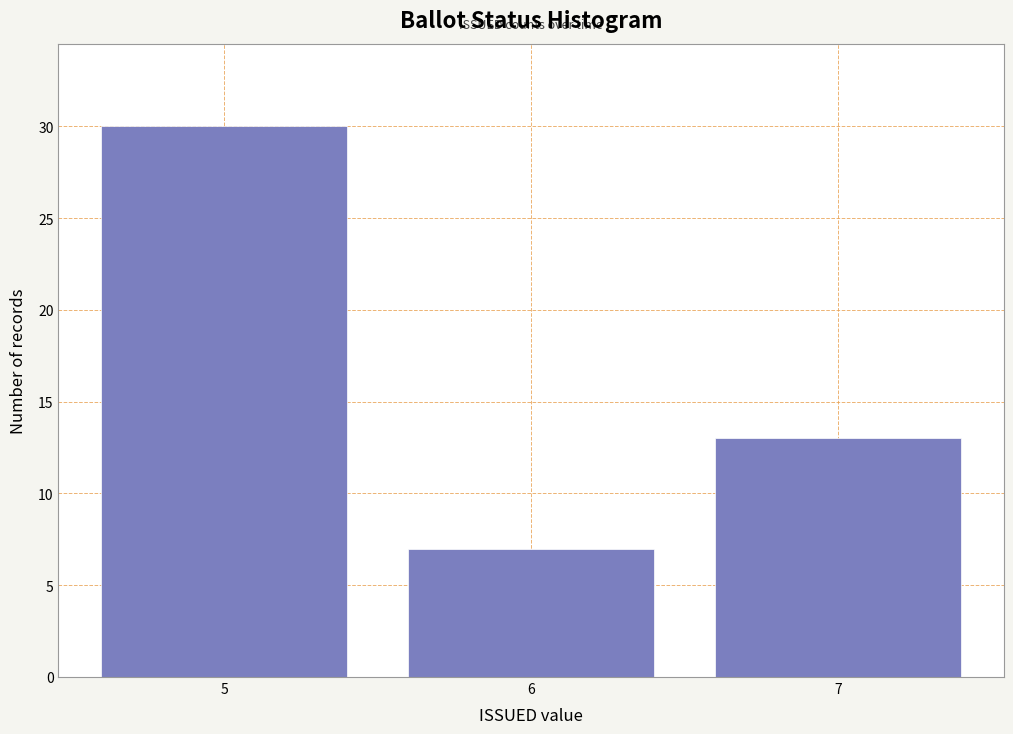

Reading left to right, what are all the values shown in this chart?

30	7	13